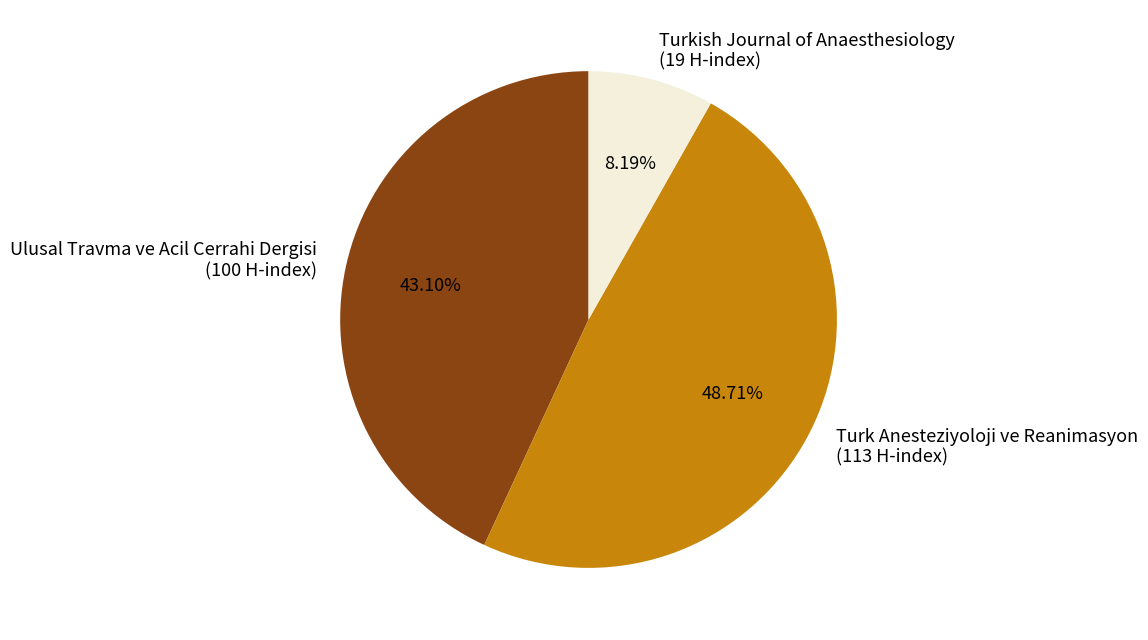

What percentage is the Turkish Journal of Anaesthesiology slice, to the nearest percent?

8%